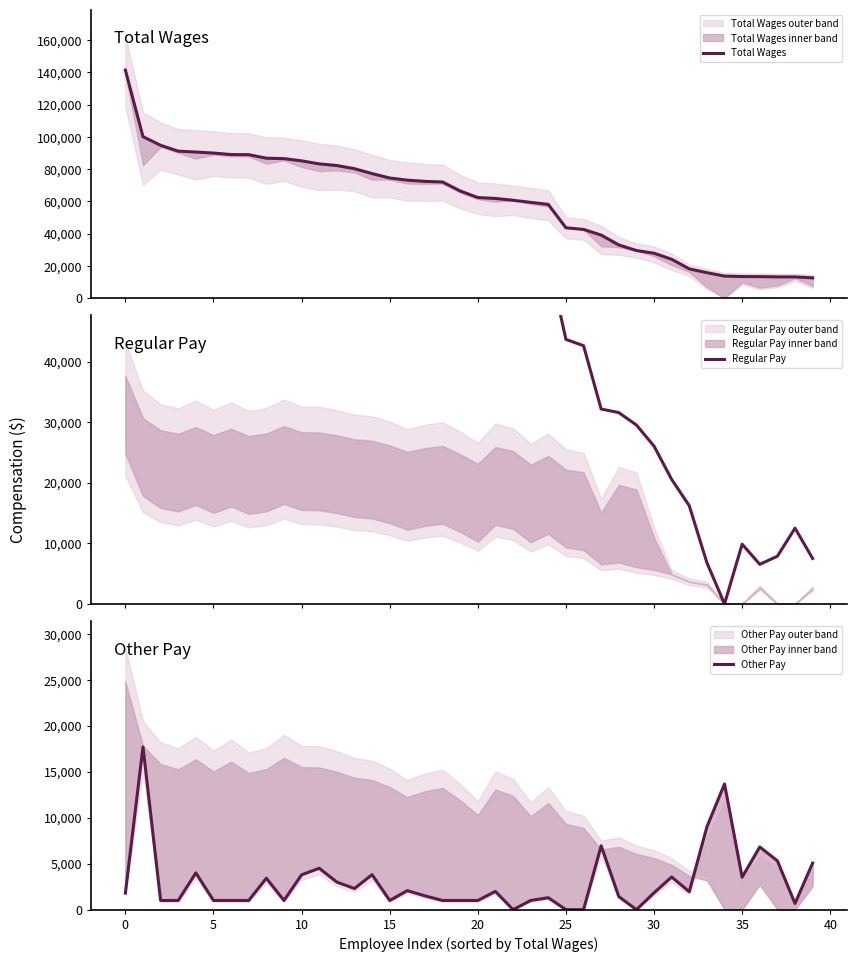

What is the label of the 15th point from the right?

25